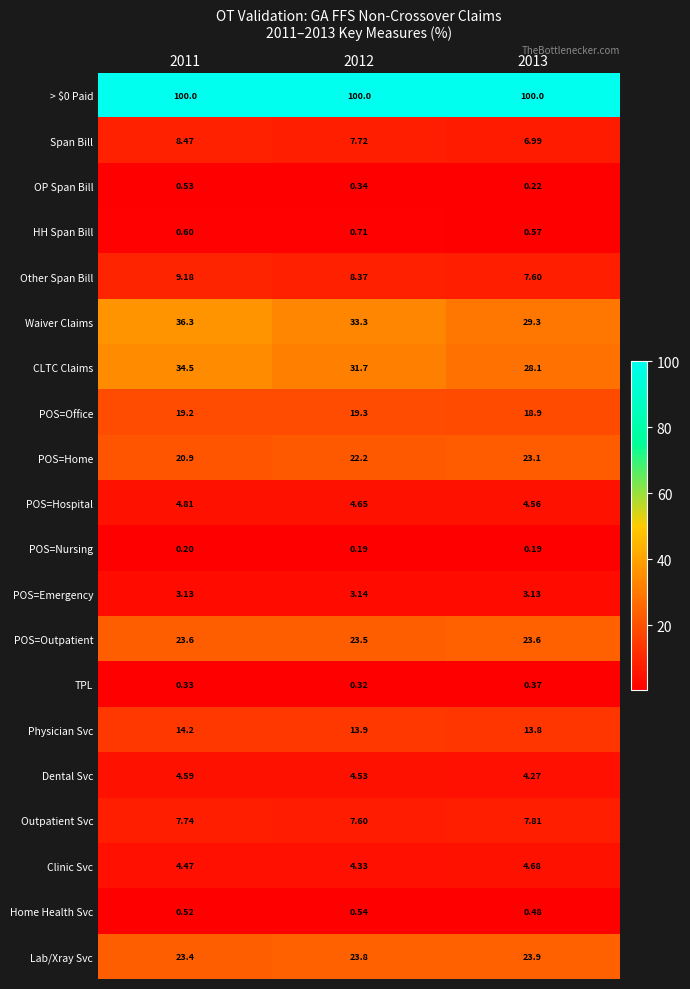

At how many categories does at least one series exceed 98?

3